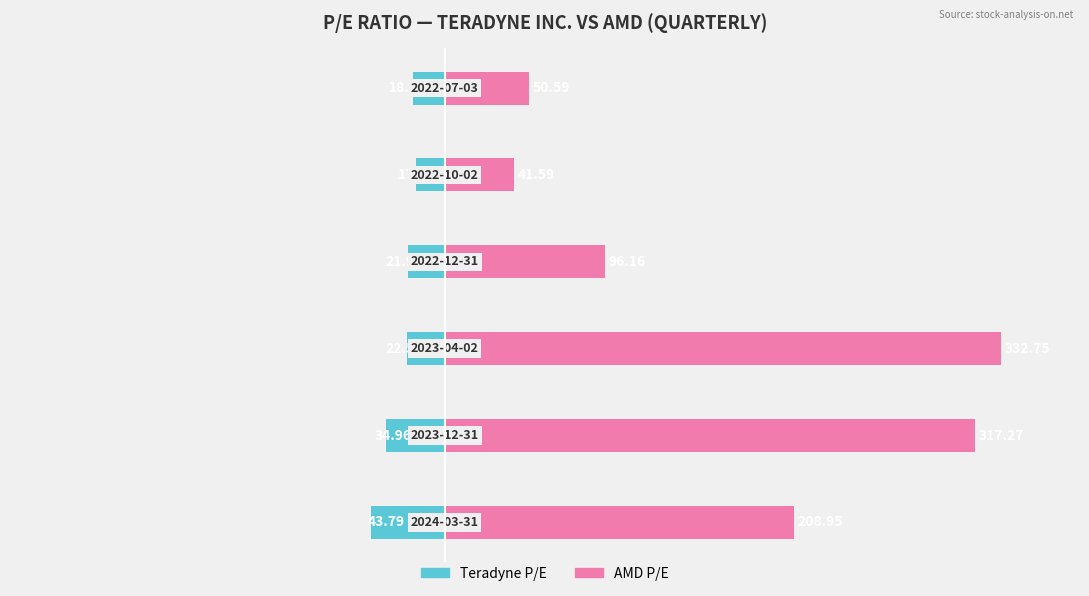

What is the smallest value displayed?

-43.8